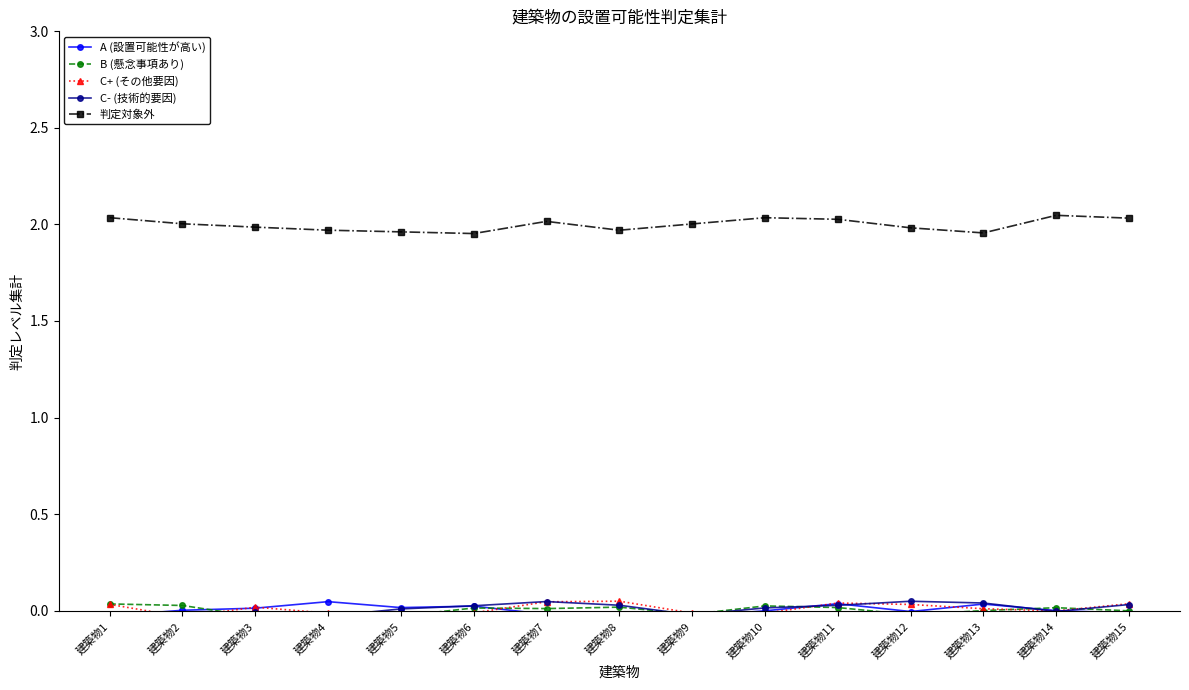

In 判定対象外, how many points are higher than both neighbors (excluding endpoints)?

3